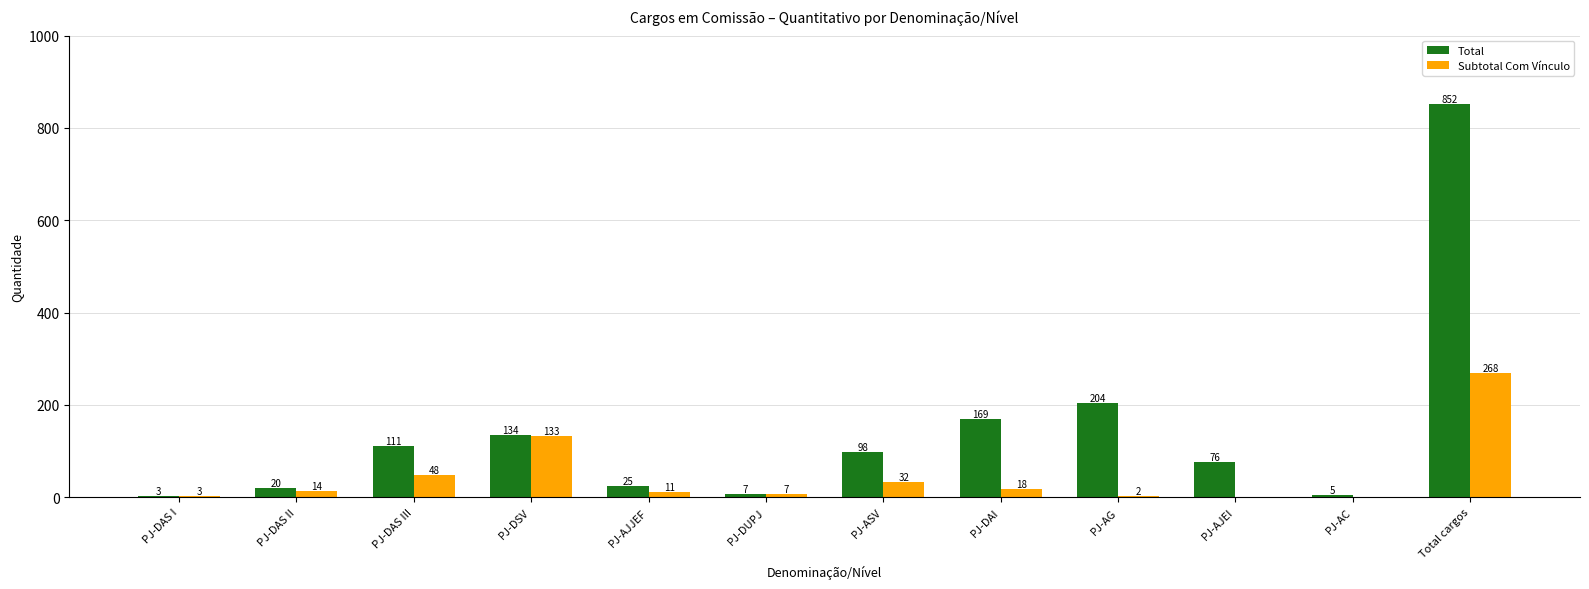

Which series changed the most between PJ-DAS II and PJ-DAS III?

Total